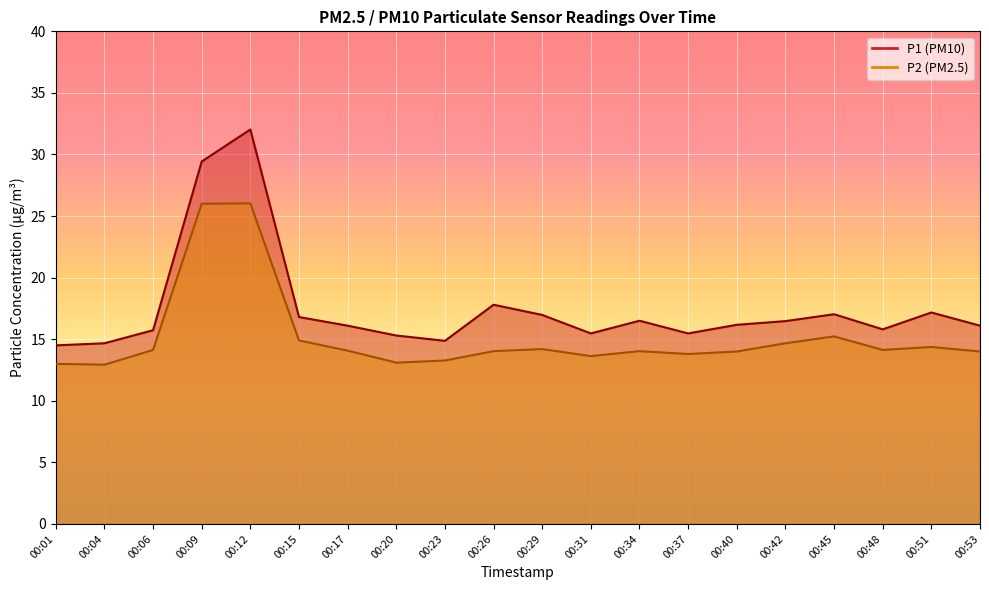

What is the maximum value shown in the chart?

32.0